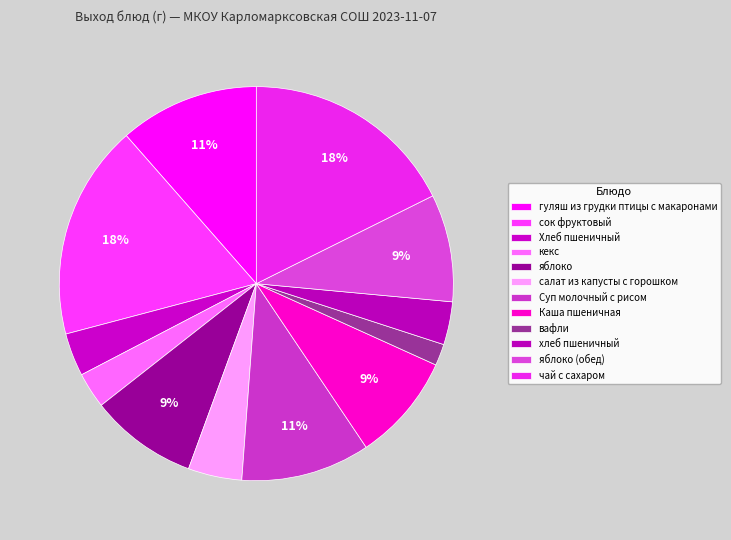

To the nearest percent, what percentage of the pie is вафли?

2%